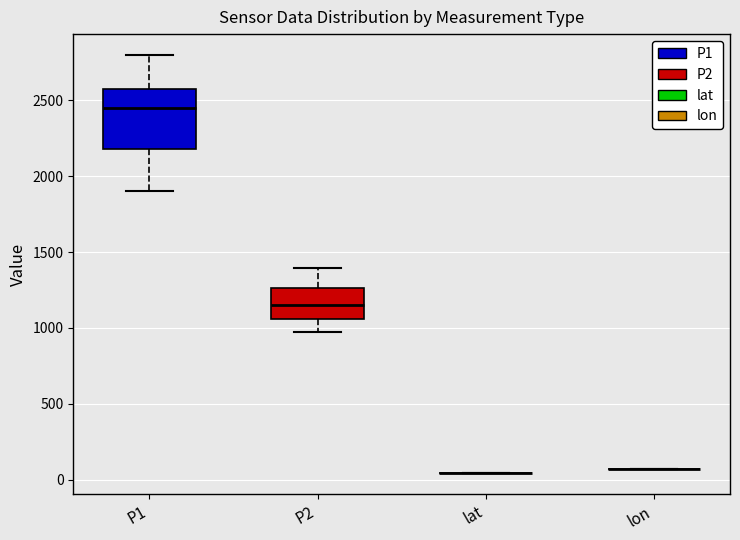

Which box is the tallest, from its lower edge to its upper edge?

P1